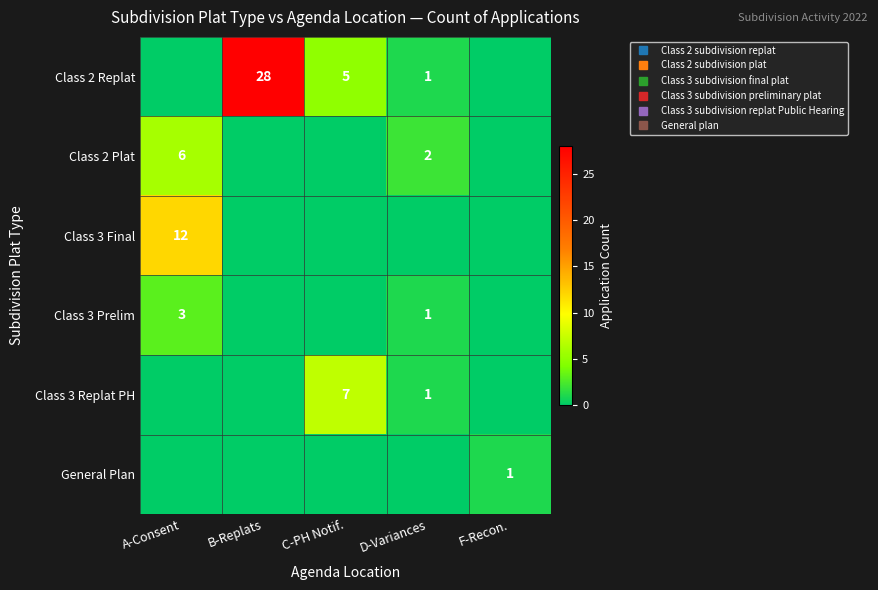

How many positive values does the Class 3 Replat PH series have?

2